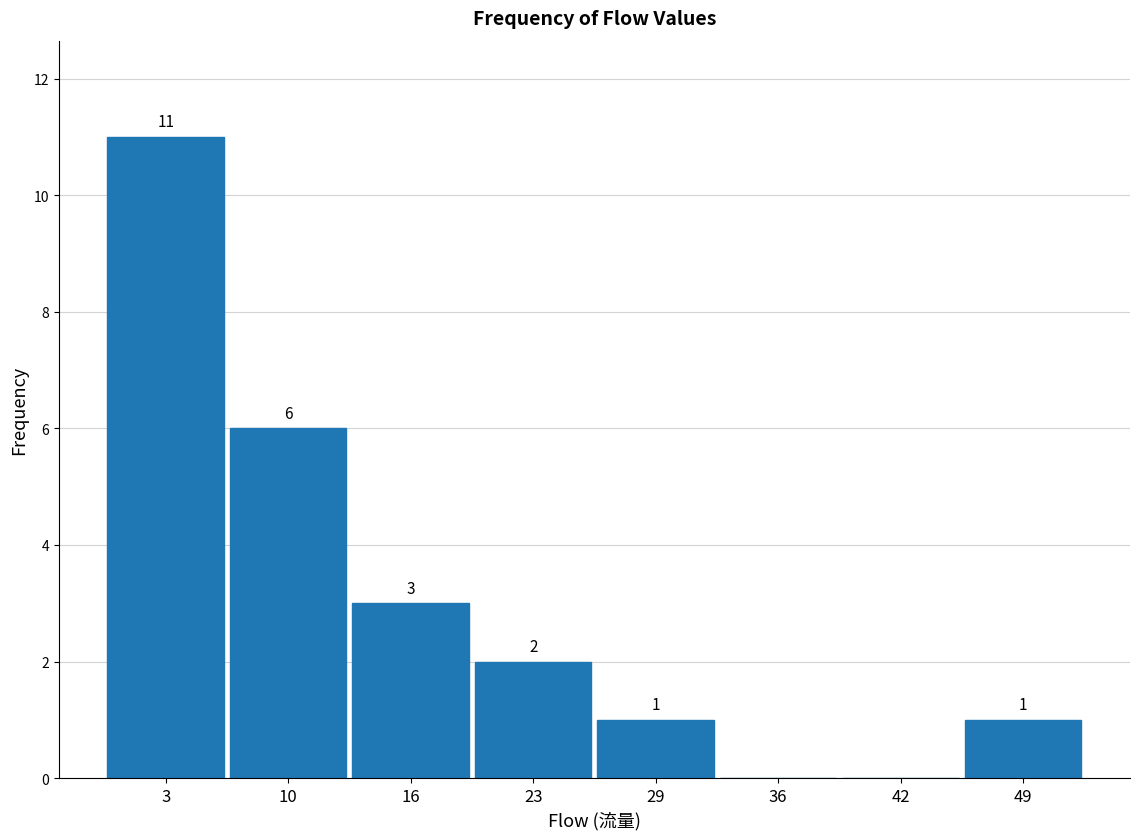

Over which range of the x-axis is the bar tallest?

0.0 to 6.5